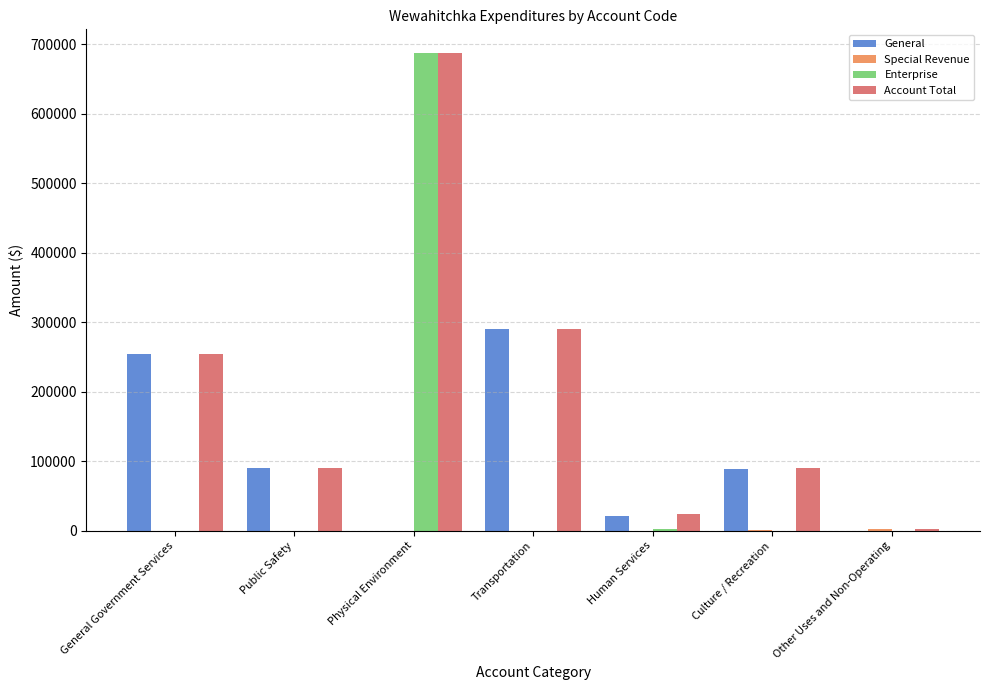

At which label is General closest to 145228?

Public Safety